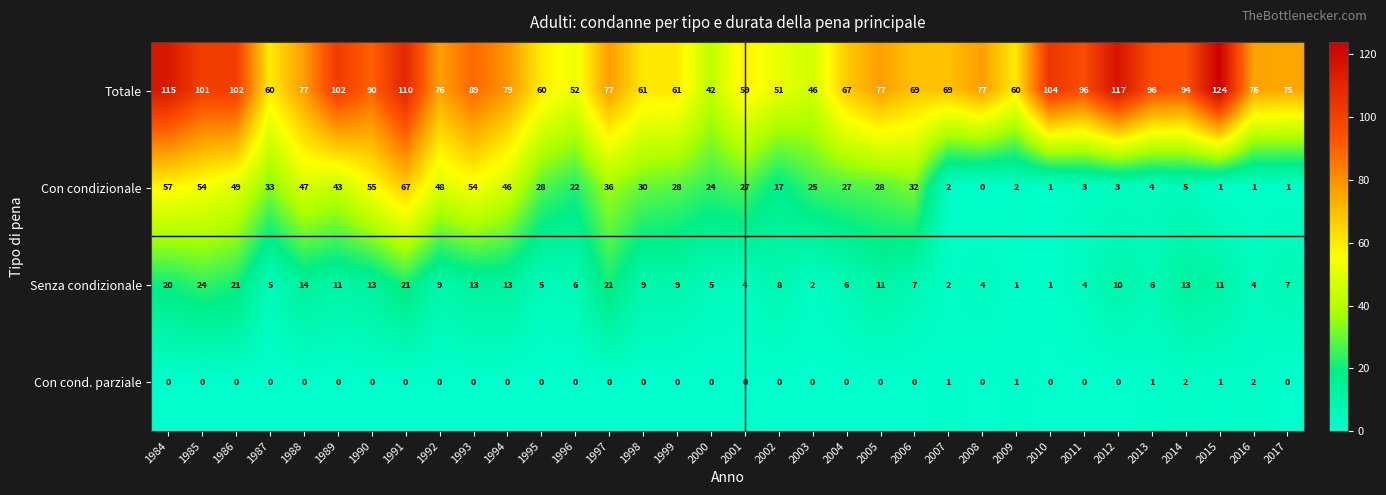

Rank the series at 2017 from lowest to highest value.

Con cond. parziale, Con condizionale, Senza condizionale, Totale